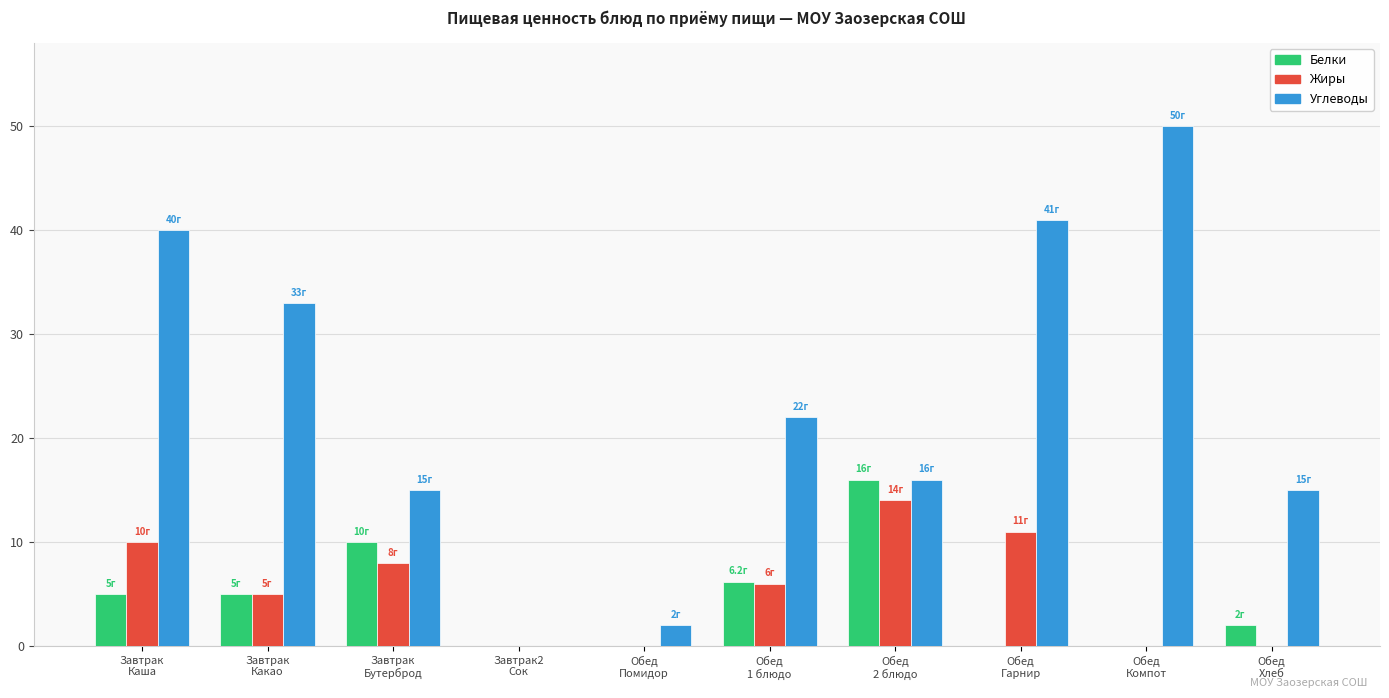

What is the maximum value for Жиры?

14.0